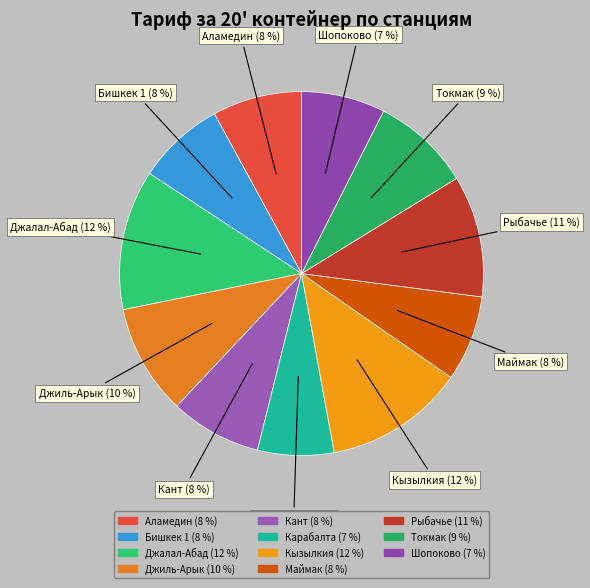

Is it true that Шопоково is 7% of the pie?

True